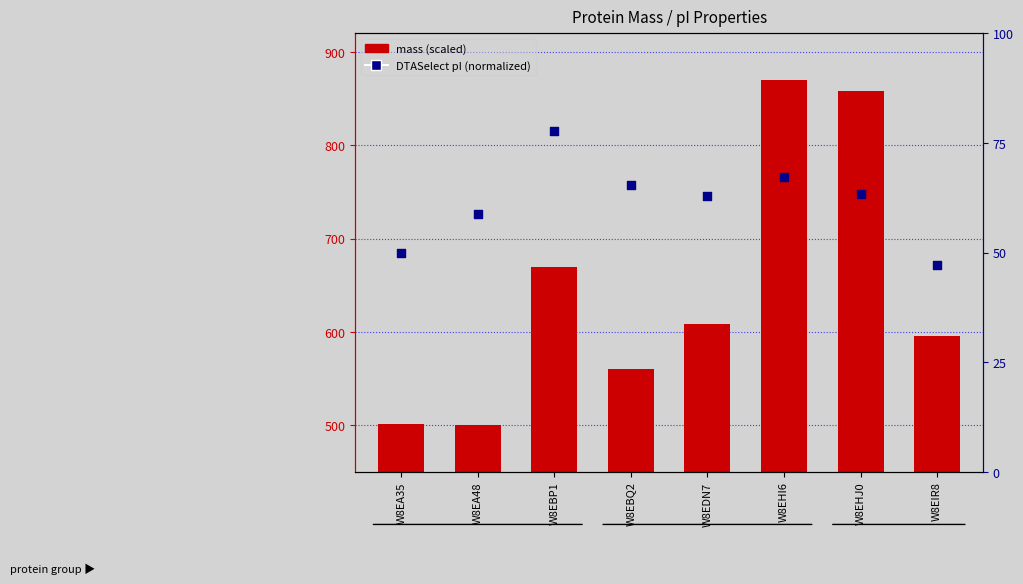

Which series has the largest total across all categories?

mass (scaled)